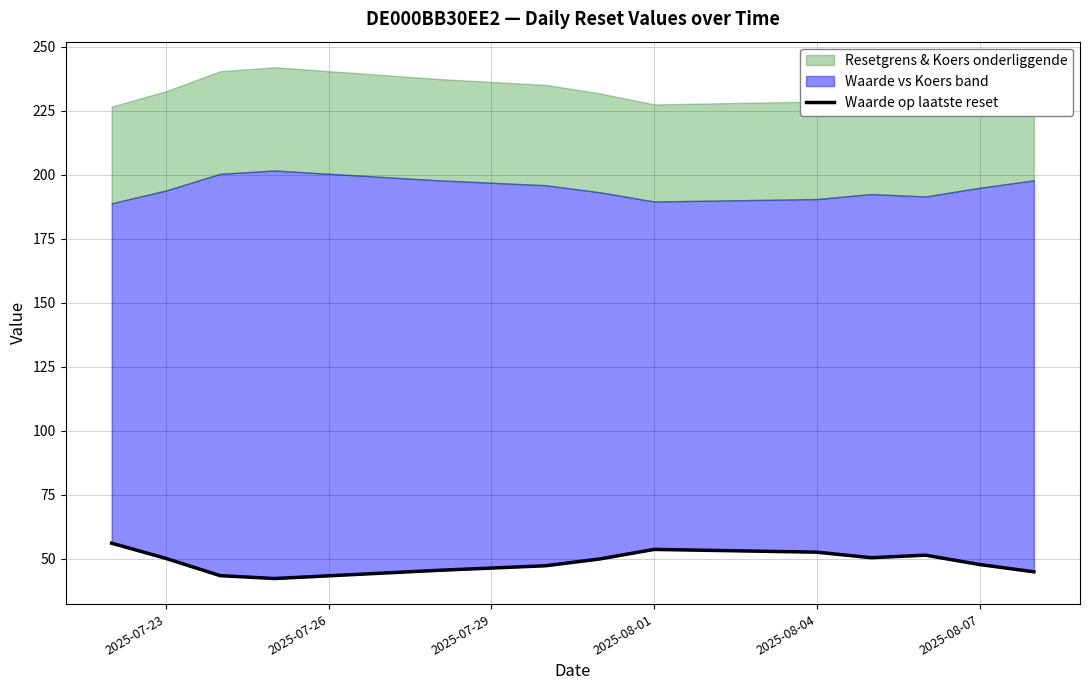

Is it true that the value at 2025-08-01 is 67.5?

False